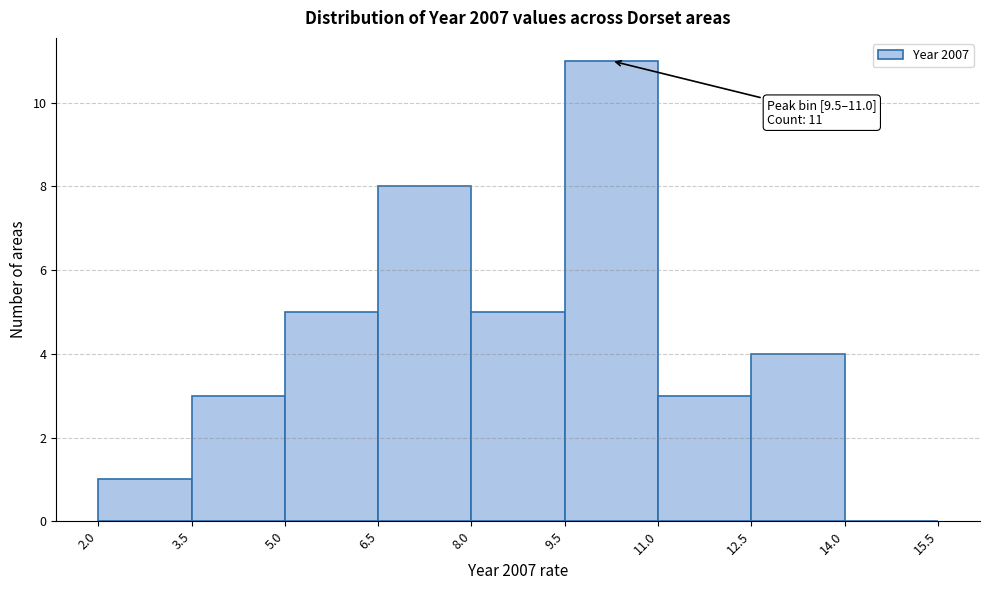

Over which range of the x-axis is the bar tallest?

9.5 to 11.0